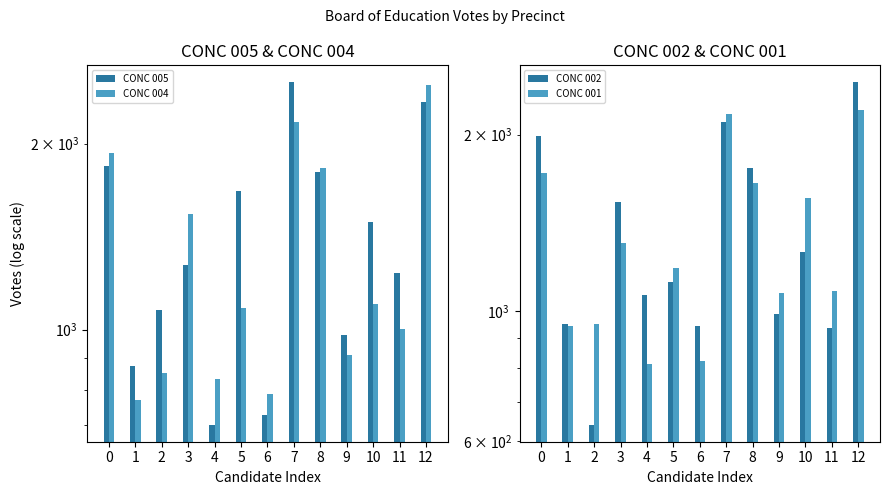

How many data points in CONC 004 are less than 1085?

6